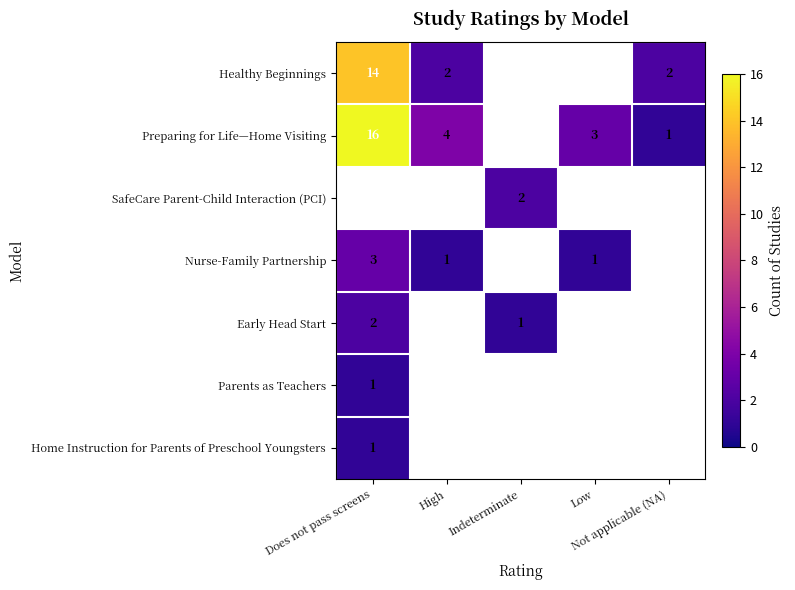

What is the difference between the Preparing for Life—Home Visiting values at Low and High?

1.0